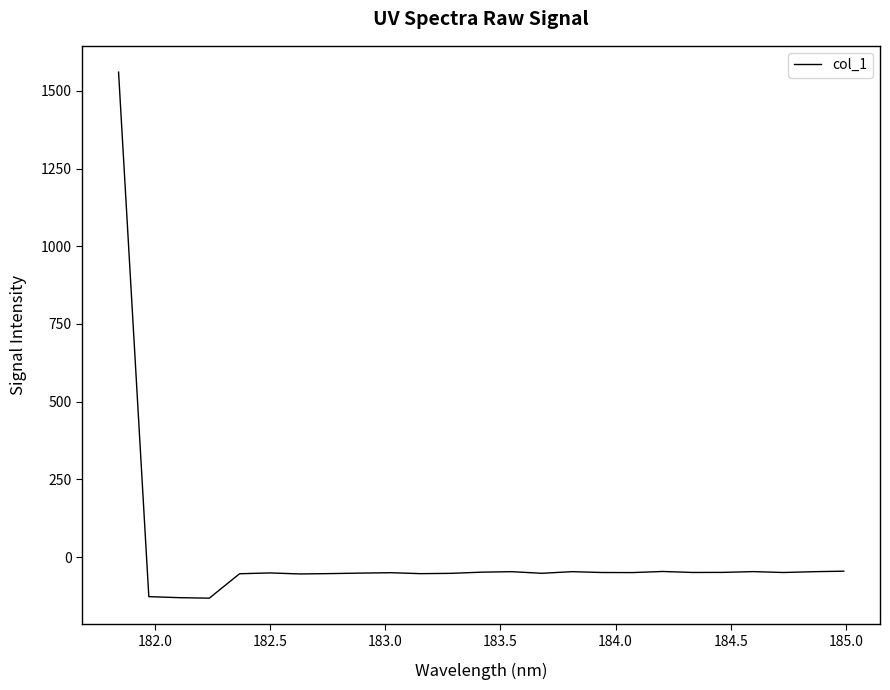

What is the maximum value shown in the chart?

1560.2